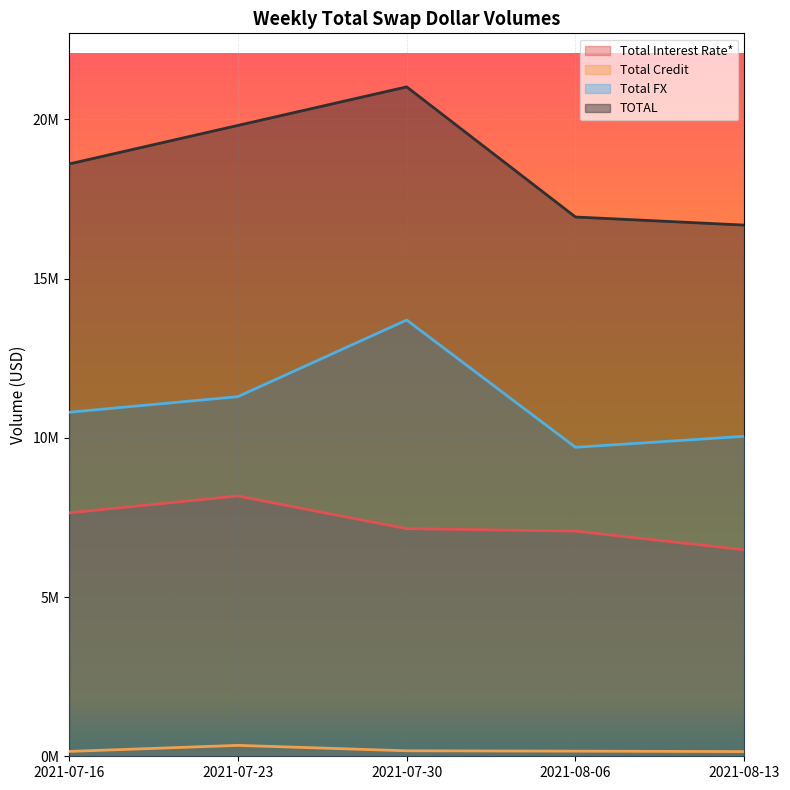

What is the lowest value of the Total FX series?

9702315